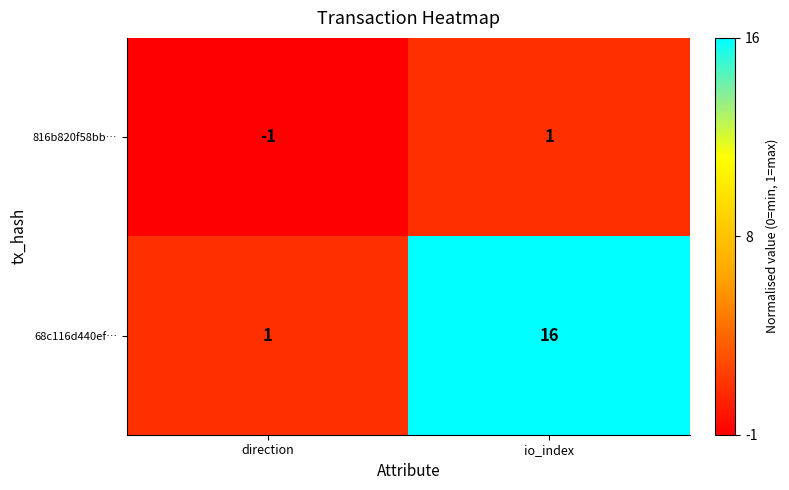

The value of 68c116d440ef… at direction is 2. True or false?

False